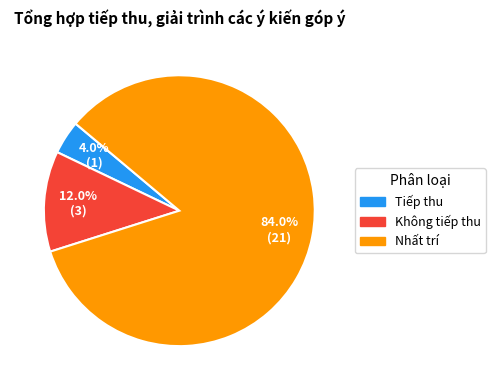

Is there a majority slice in this chart?

Yes